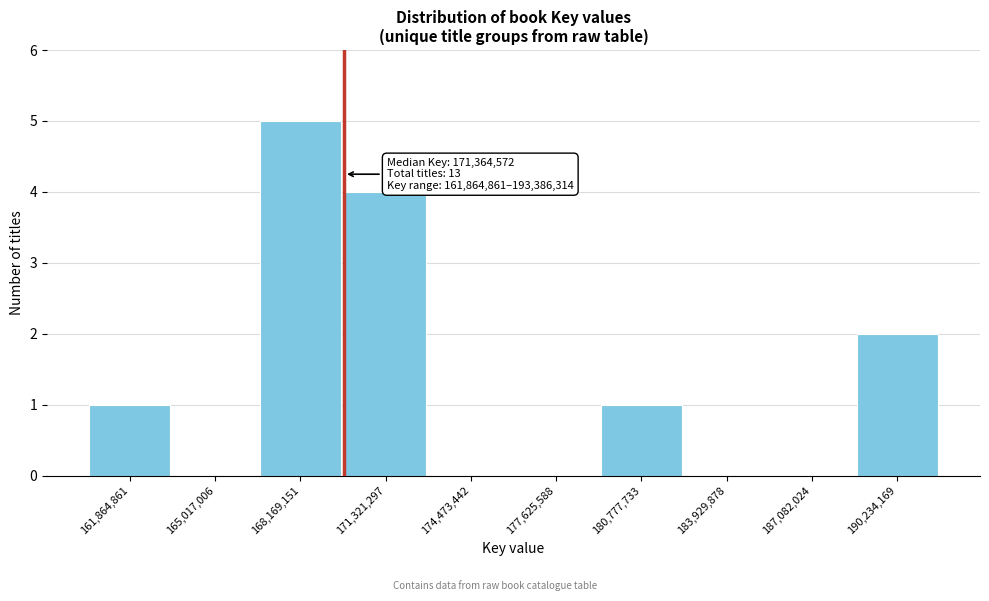

Reading left to right, extract all data points from this chart.

161,864,861=1	165,017,006=0	168,169,151=5	171,321,297=4	174,473,442=0	177,625,588=0	180,777,733=1	183,929,878=0	187,082,024=0	190,234,169=2